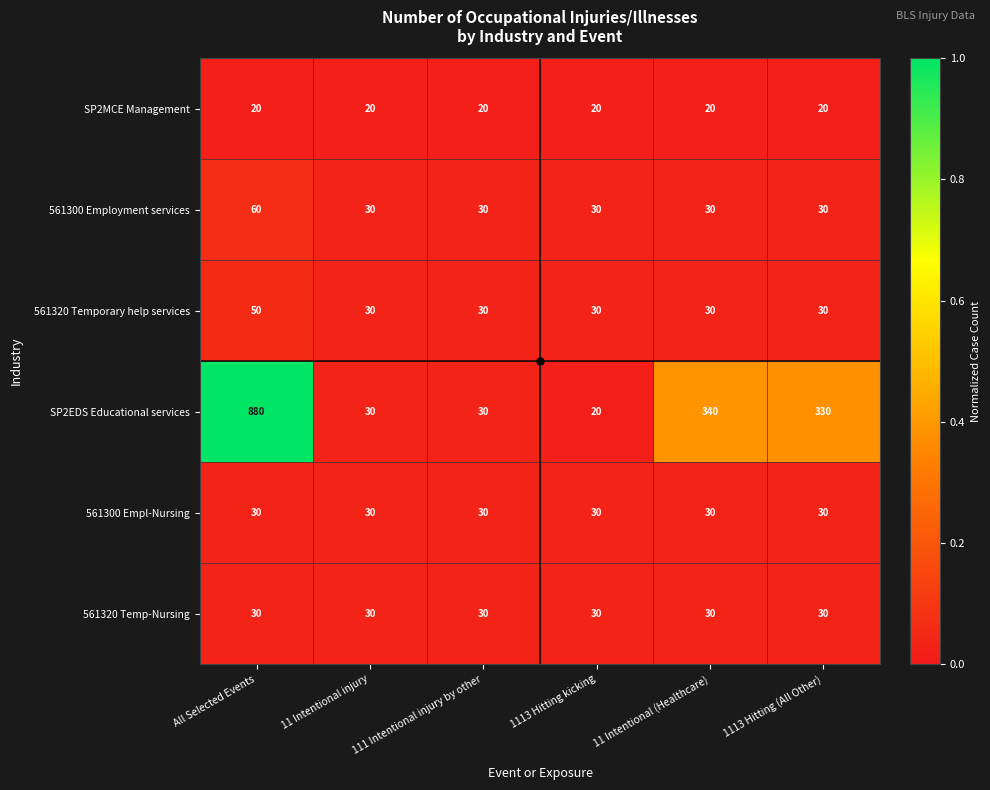

Which series has the largest range (max minus min)?

SP2EDS Educational services